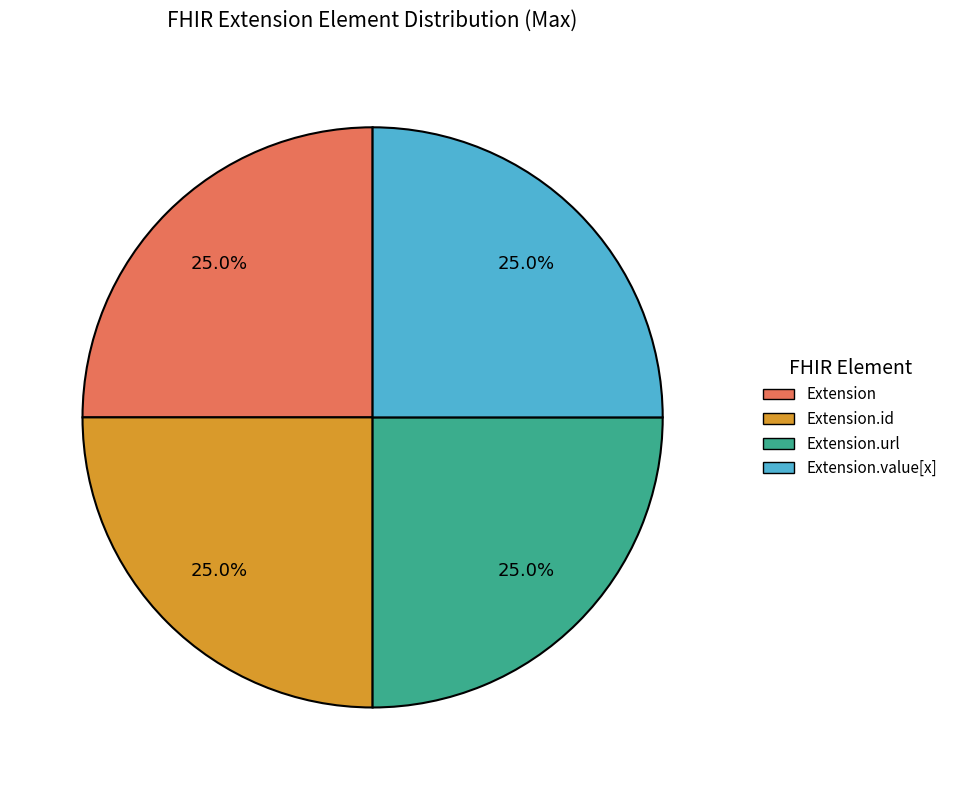

Count the number of slices in the pie.

4